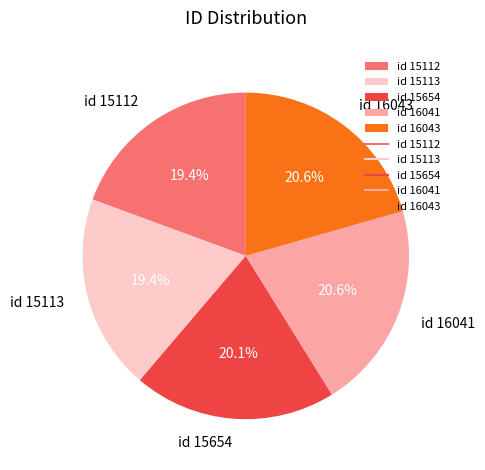

Between id 16041 and id 15113, which is larger?

id 16041